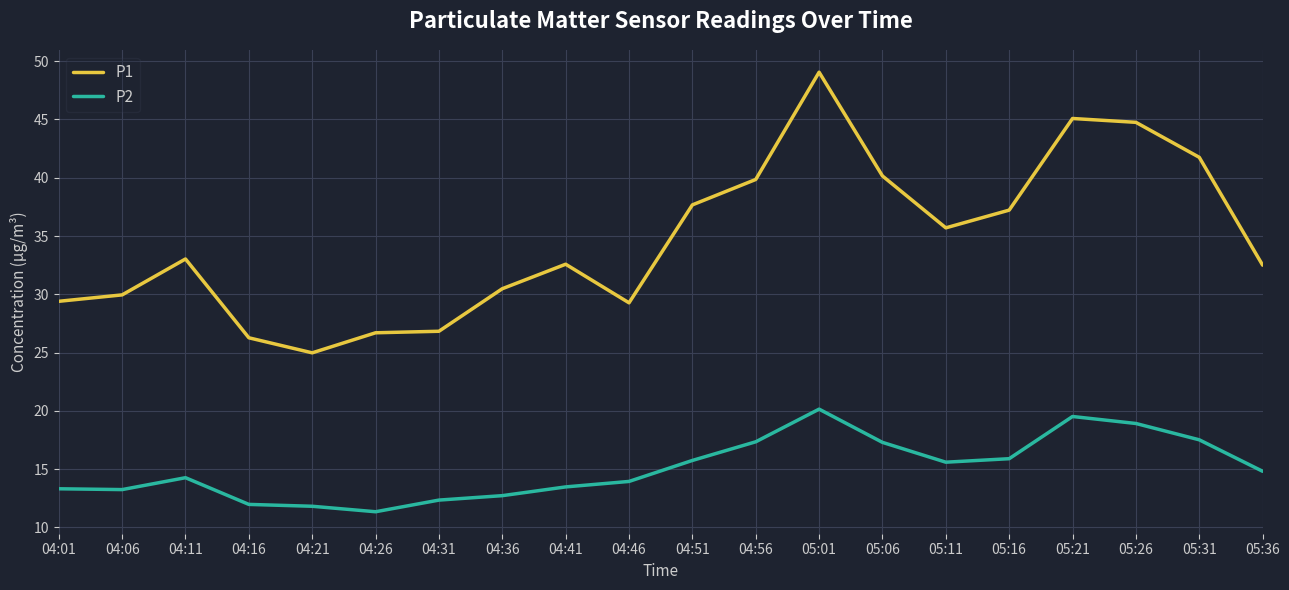

True or false: P1 has a value of 45.1 at 05:21.

True